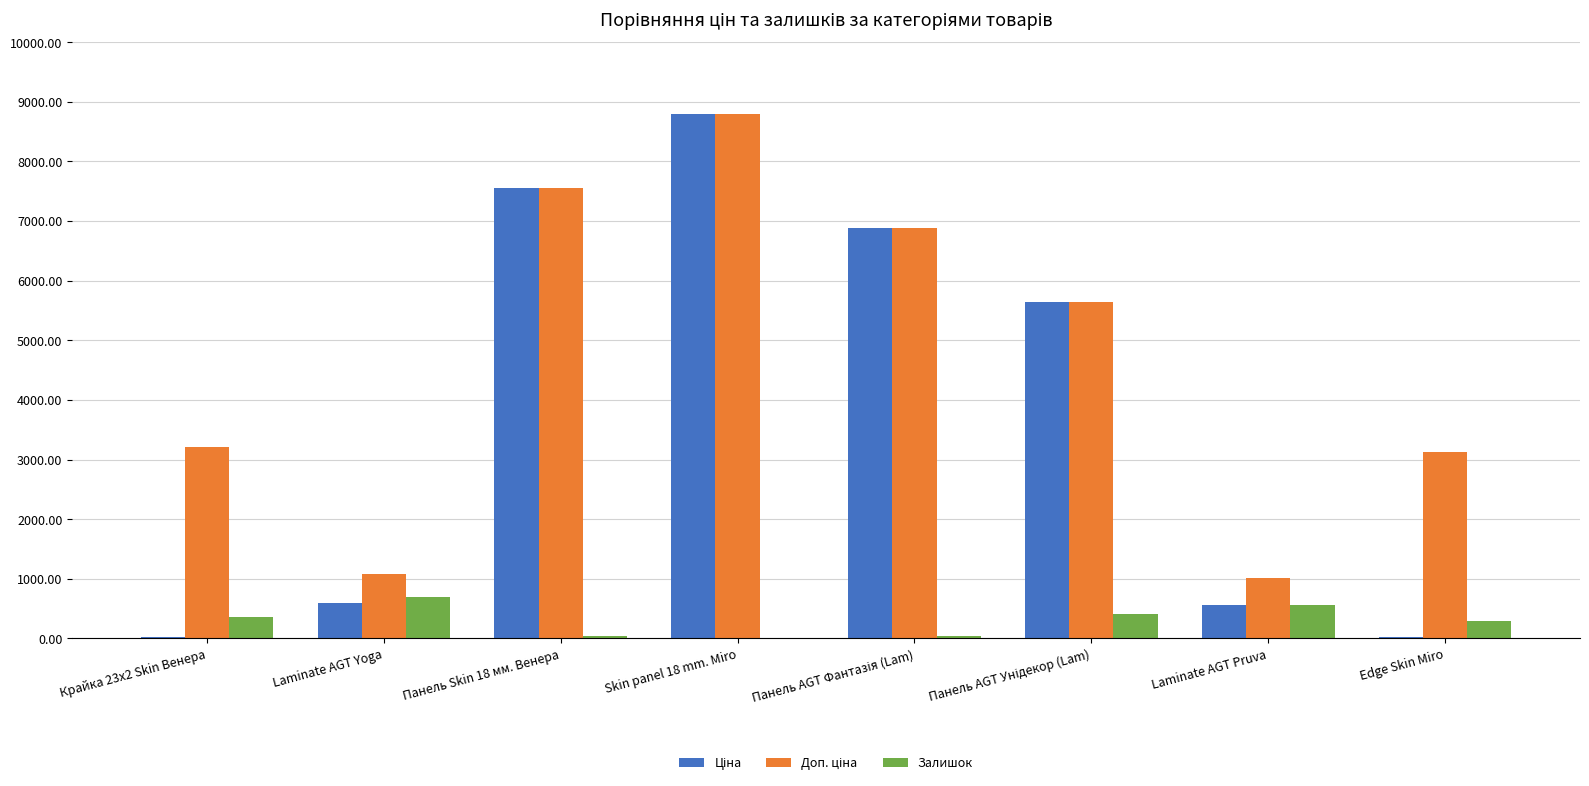

Is it true that Залишок equals 990.3 at Laminate AGT Yoga?

False